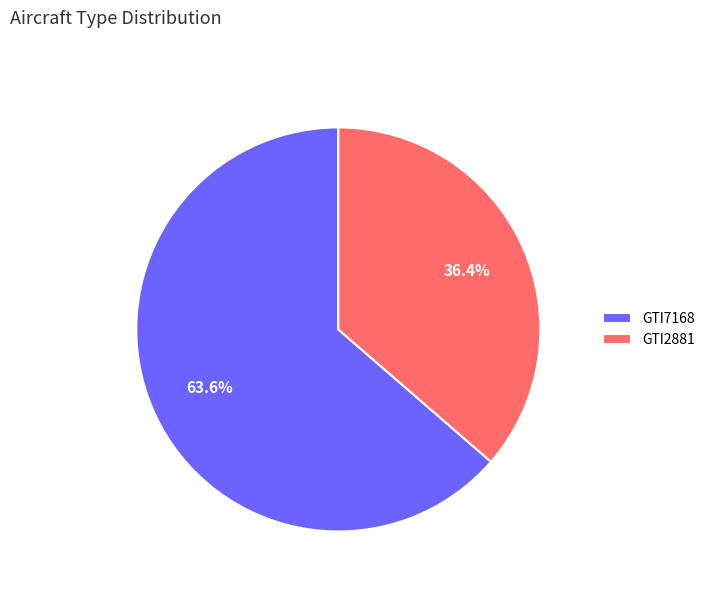

Is it true that GTI7168 is 56% of the pie?

False